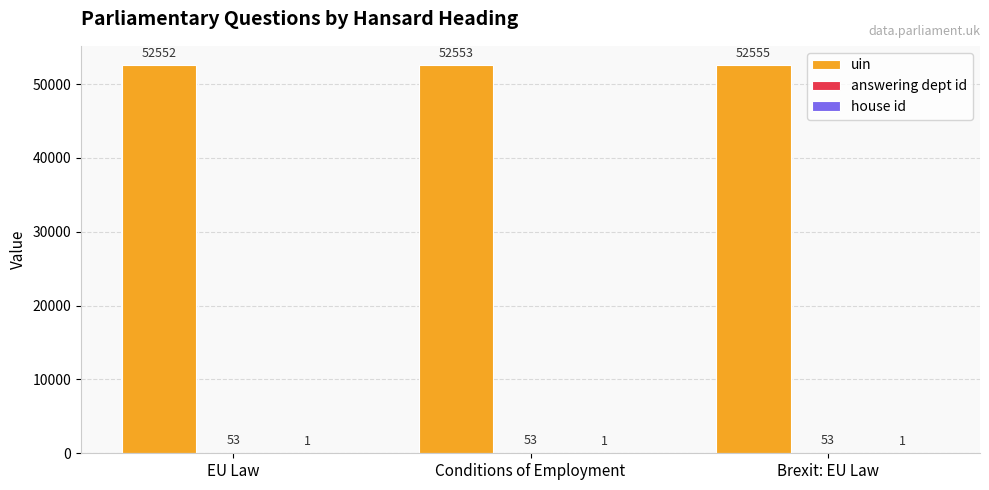

What is the difference between the uin values at EU Law and Conditions of Employment?

1